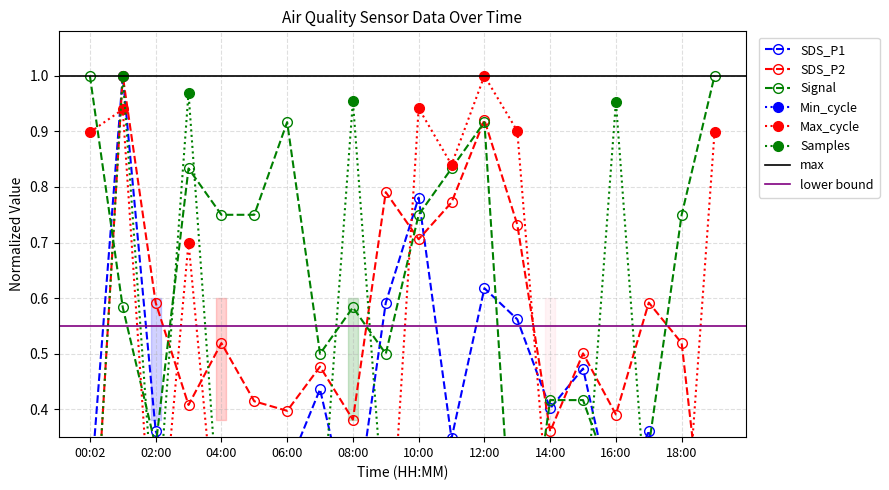

Which category has the highest value across all series?

01:00